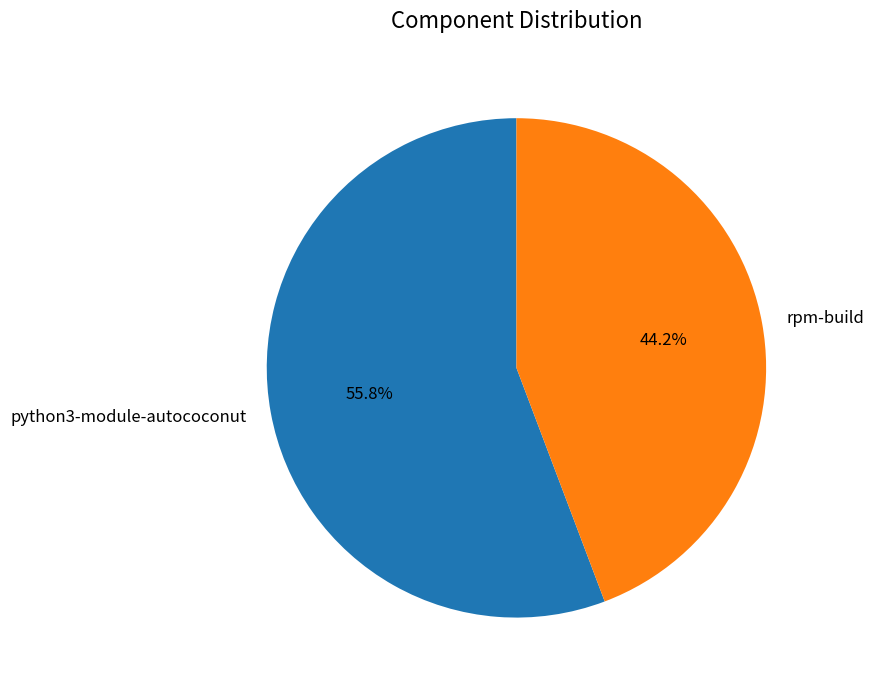

Count the number of slices in the pie.

2